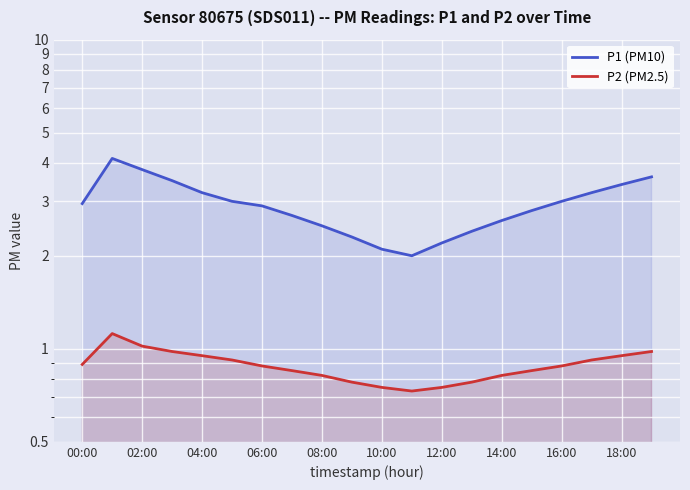

How many interior local peaks does the P2 (PM2.5) series have?

1